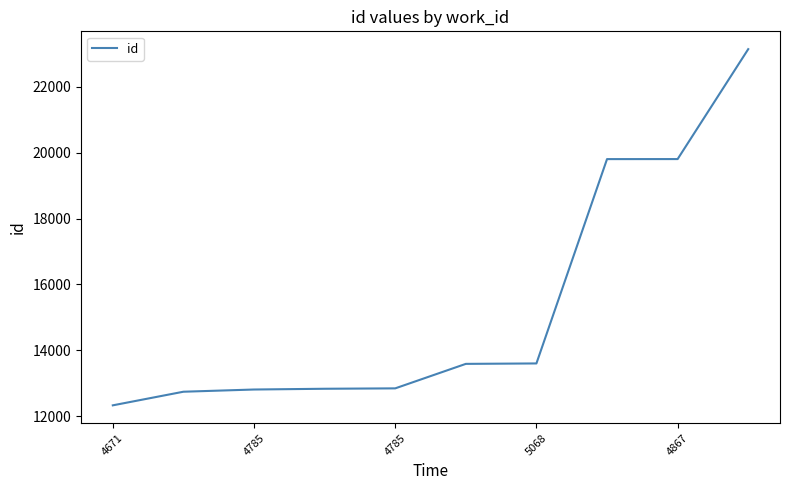

What is the difference between the maximum and minimum values?

10806